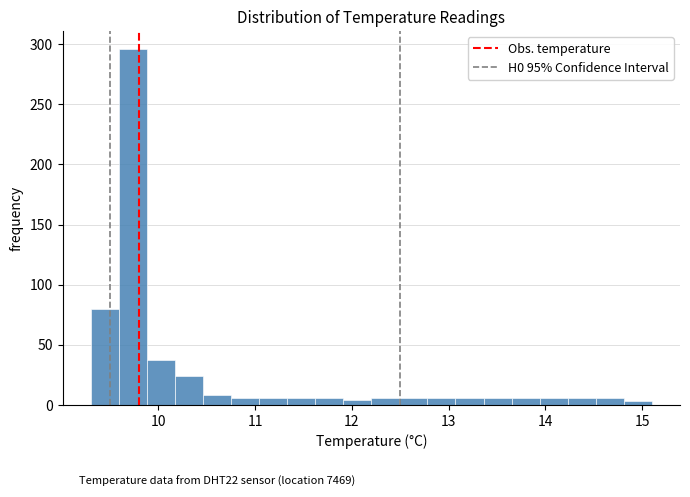

Around what value on the x-axis is the tallest bar? Give the approximate position of its centre, as read against the axis.

9.7